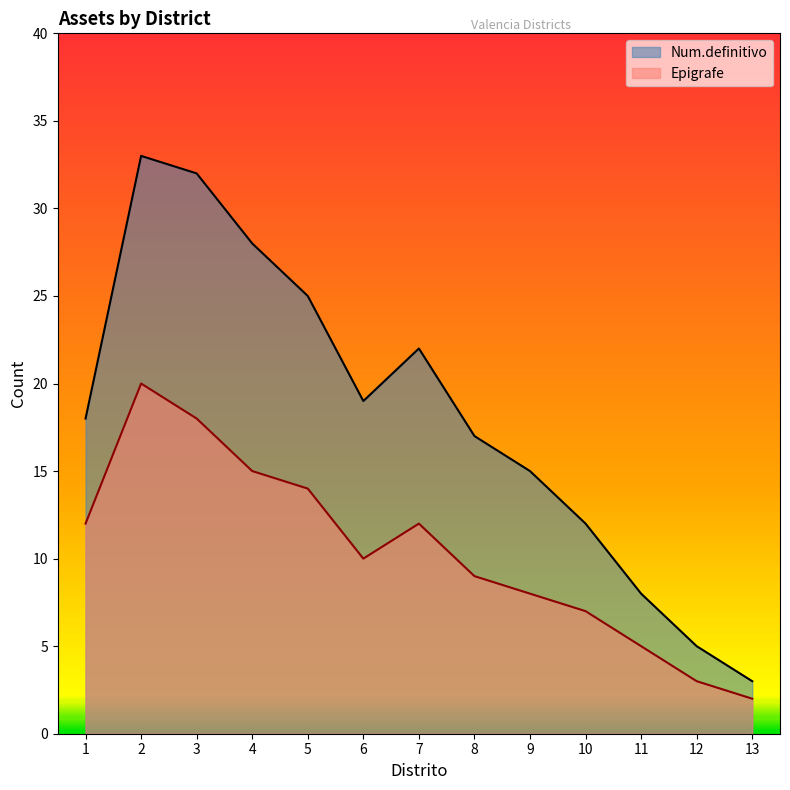

Which series has the largest range (max minus min)?

Num.definitivo